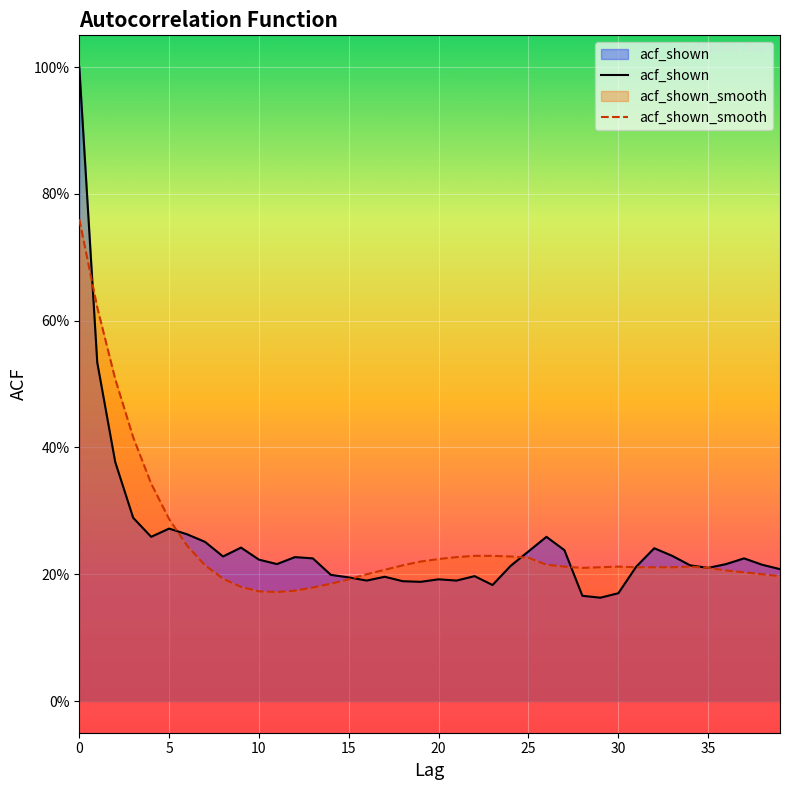

Reading left to right, transcribe all the data shown in this chart.

acf_shown: 1.0	0.5	0.4	0.3	0.3	0.3	0.3	0.3	0.2	0.2	0.2	0.2	0.2	0.2	0.2	0.2	0.2	0.2	0.2	0.2	0.2	0.2	0.2	0.2	0.2	0.2	0.3	0.2	0.2	0.2	0.2	0.2	0.2	0.2	0.2	0.2	0.2	0.2	0.2	0.2
acf_shown_smooth: 0.8	0.6	0.5	0.4	0.3	0.3	0.2	0.2	0.2	0.2	0.2	0.2	0.2	0.2	0.2	0.2	0.2	0.2	0.2	0.2	0.2	0.2	0.2	0.2	0.2	0.2	0.2	0.2	0.2	0.2	0.2	0.2	0.2	0.2	0.2	0.2	0.2	0.2	0.2	0.2